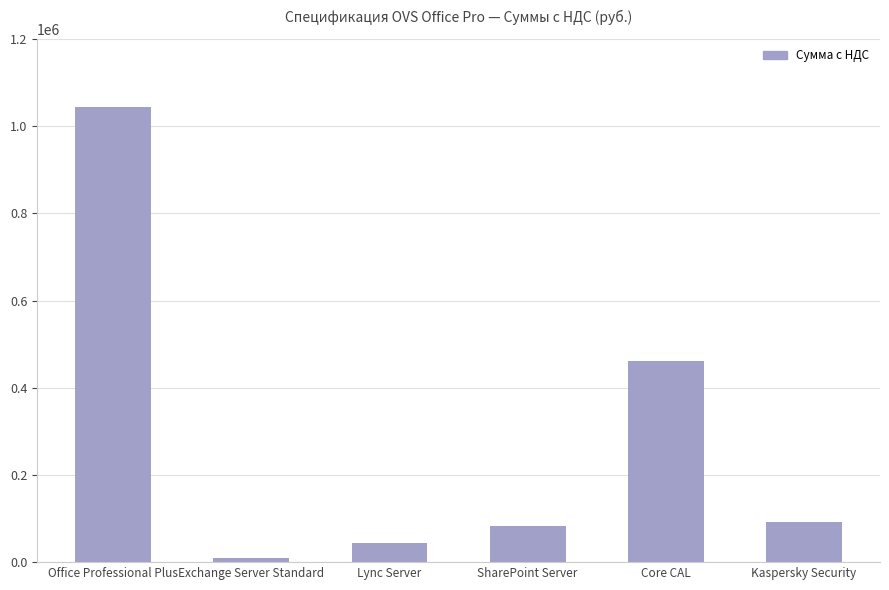

Between Core CAL and Kaspersky Security, which is larger?

Core CAL